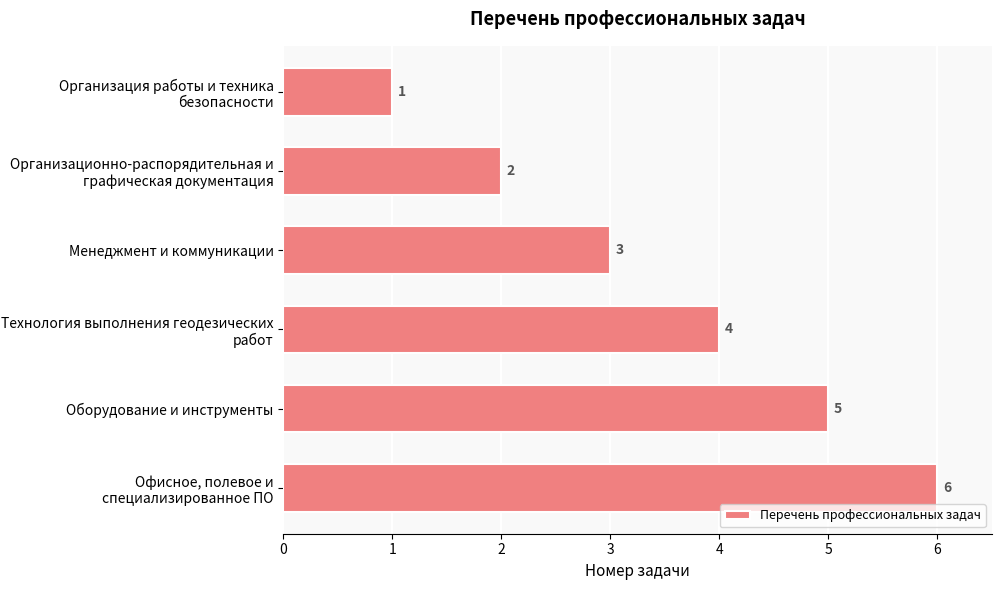

What is the difference between the maximum and minimum values?

5